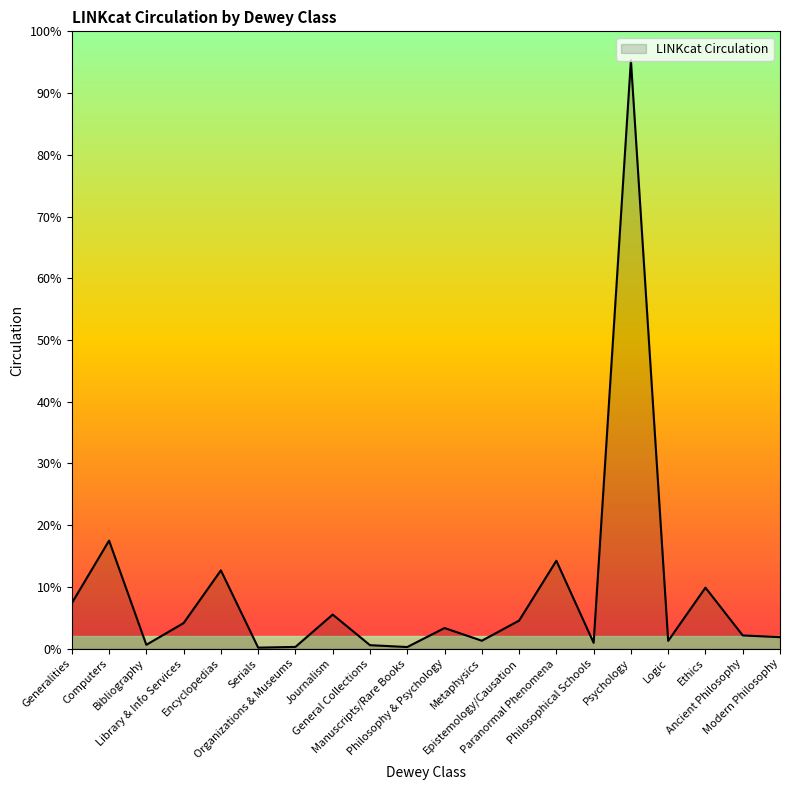

Which label corresponds to the smallest value in the chart?

Serials